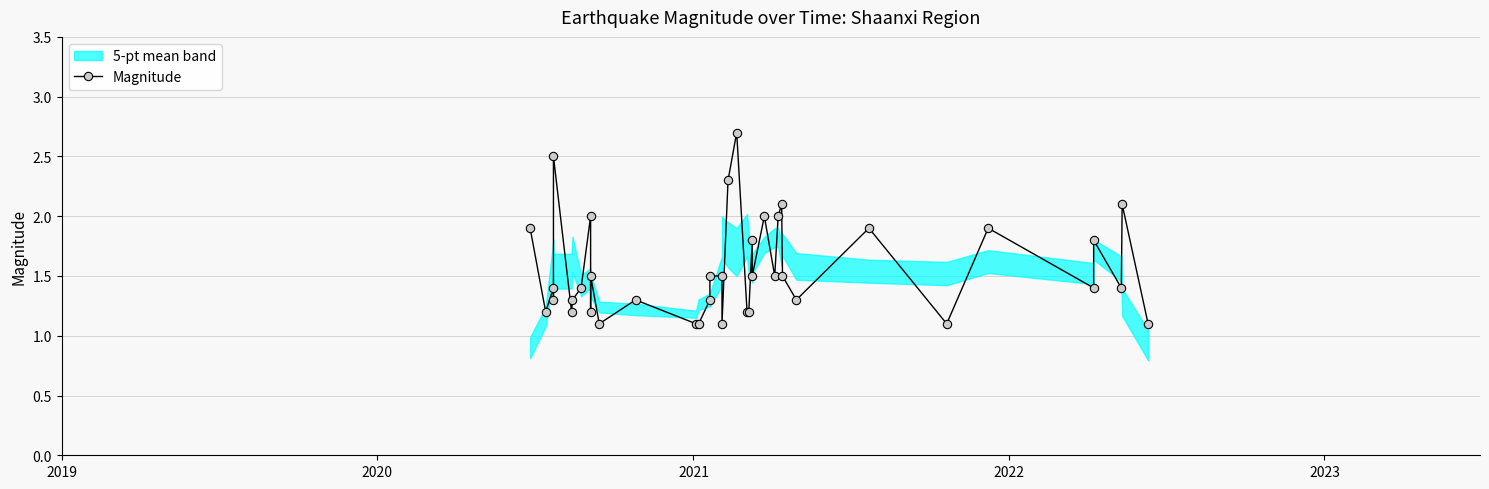

How many lines are shown in the chart?

1